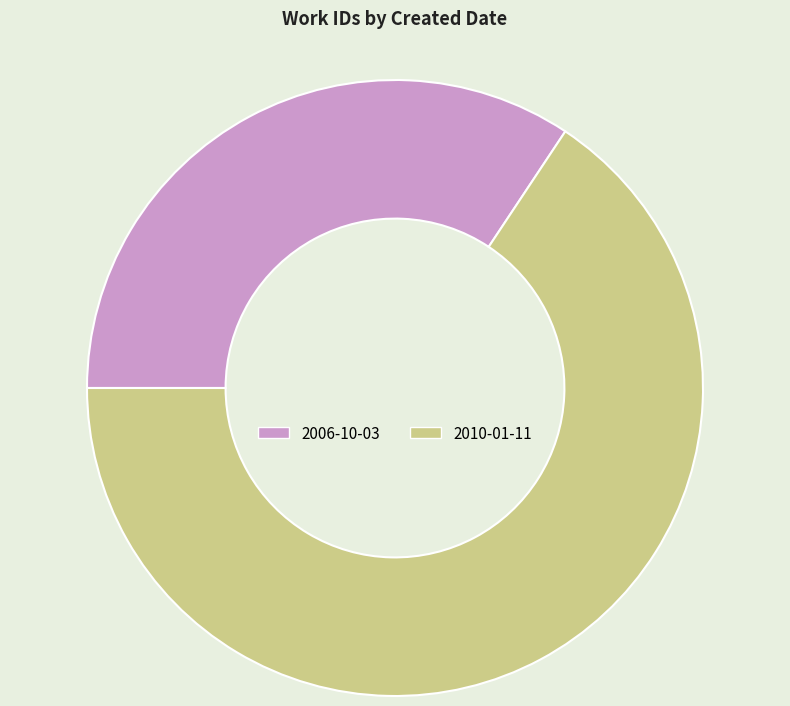

Is 2006-10-03 the majority of the pie?

No